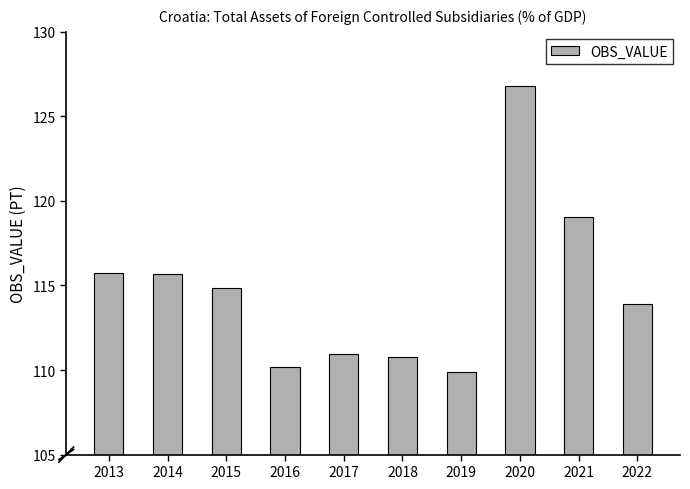

Reading left to right, transcribe all the data shown in this chart.

2013=115.8	2014=115.7	2015=114.9	2016=110.2	2017=111.0	2018=110.8	2019=109.9	2020=126.8	2021=119.0	2022=113.9